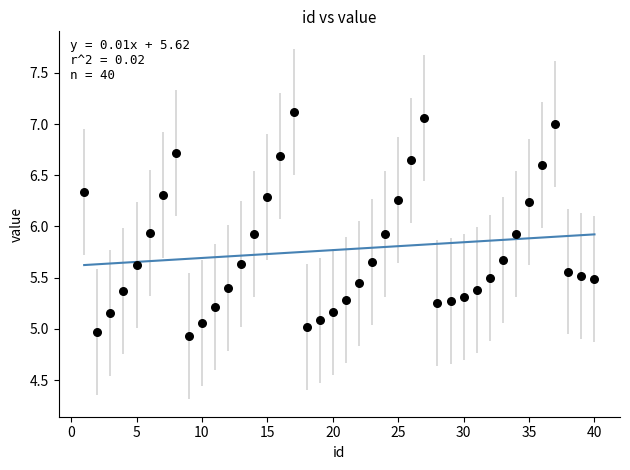

What is the range of Y values (max minus min)?

2.2